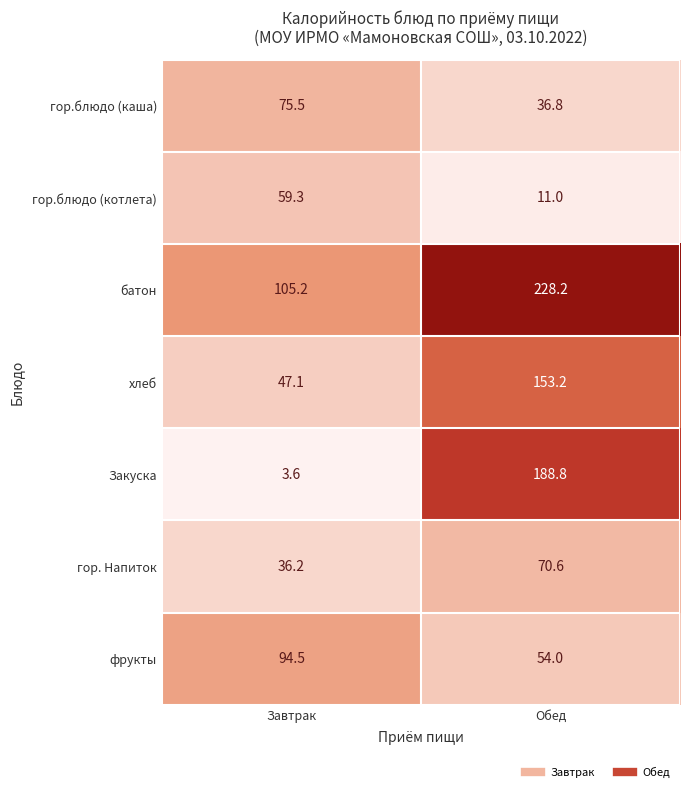

What is the sum of all гор.блюдо (каша) values?

112.3